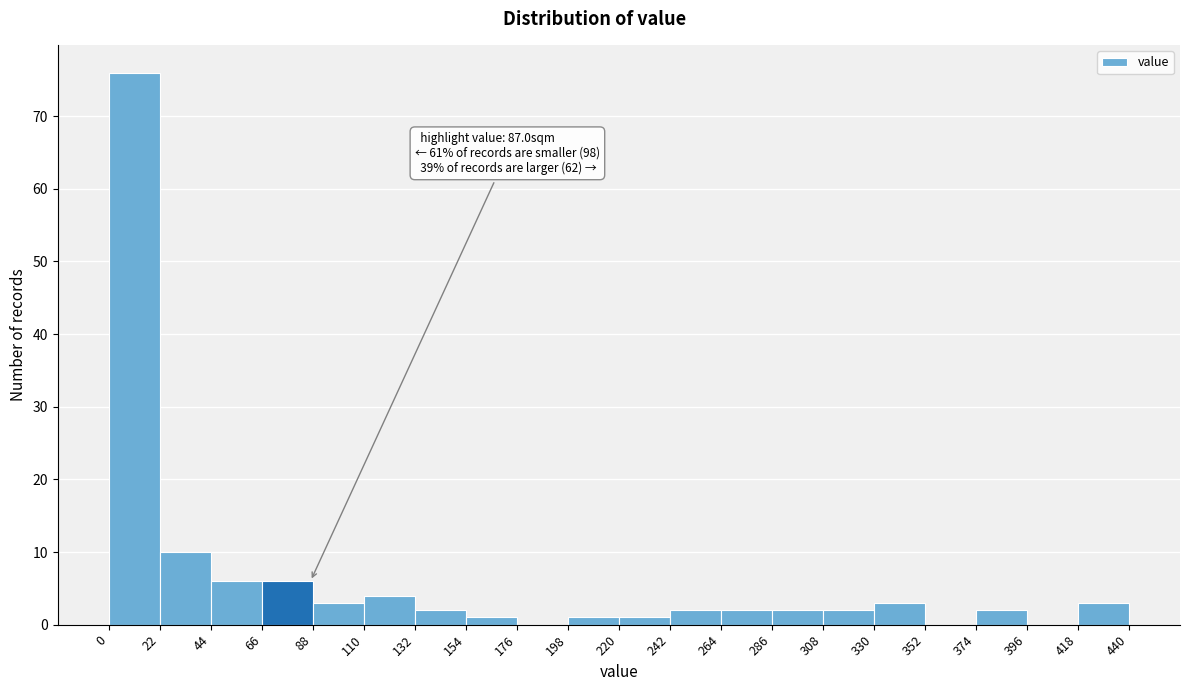

Over which range of the x-axis is the bar tallest?

0 to 22